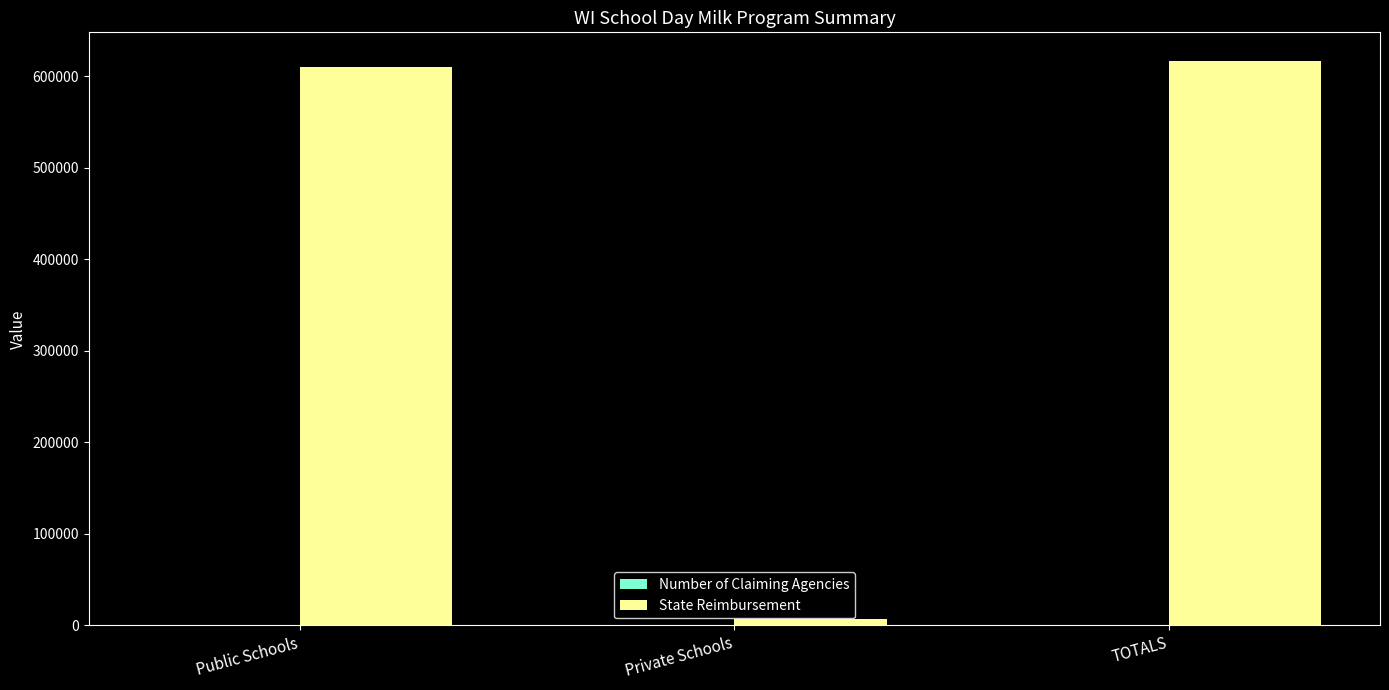

True or false: State Reimbursement has a value of 610081 at Public Schools.

True